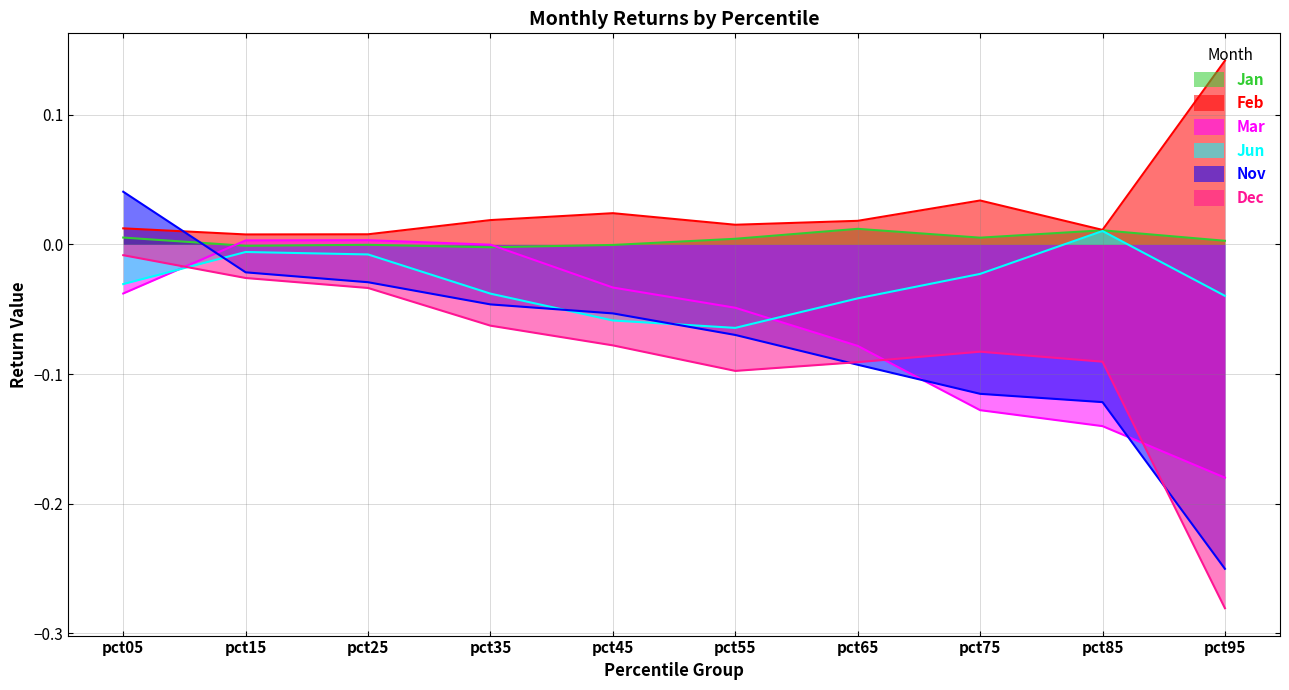

How many lines are shown in the chart?

6